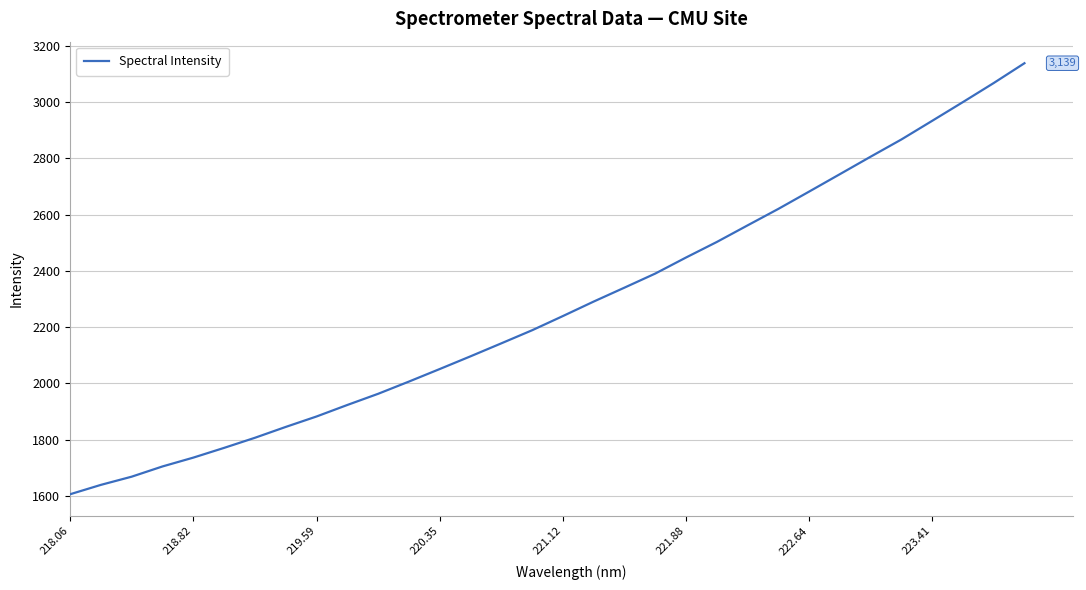

Does the chart display data point markers on the line(s)?

No